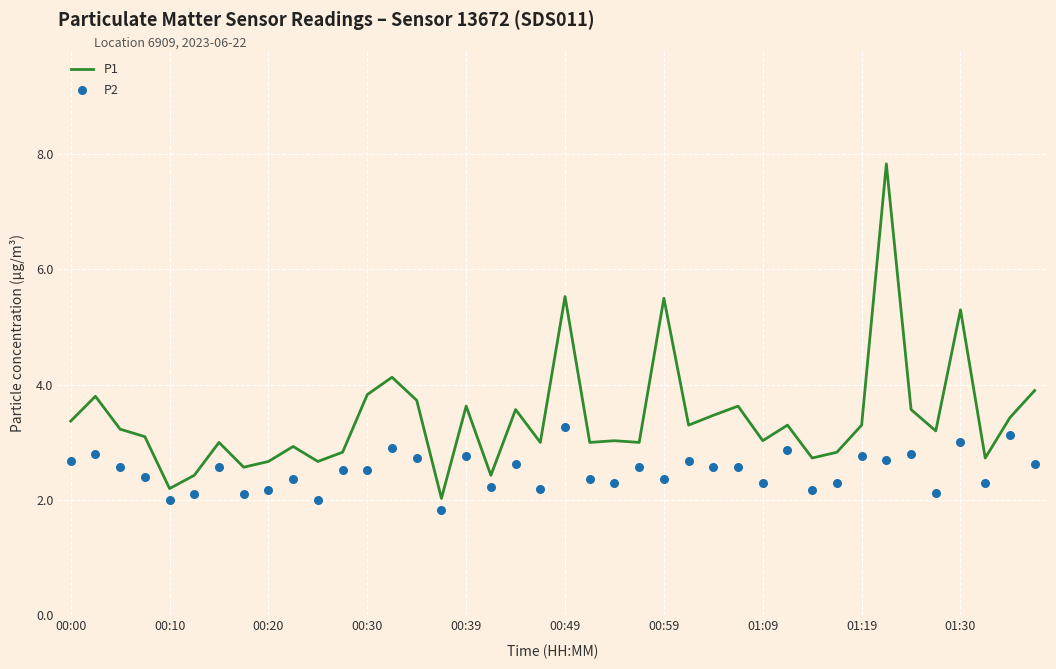

Which series has the widest spread of Y values?

P1